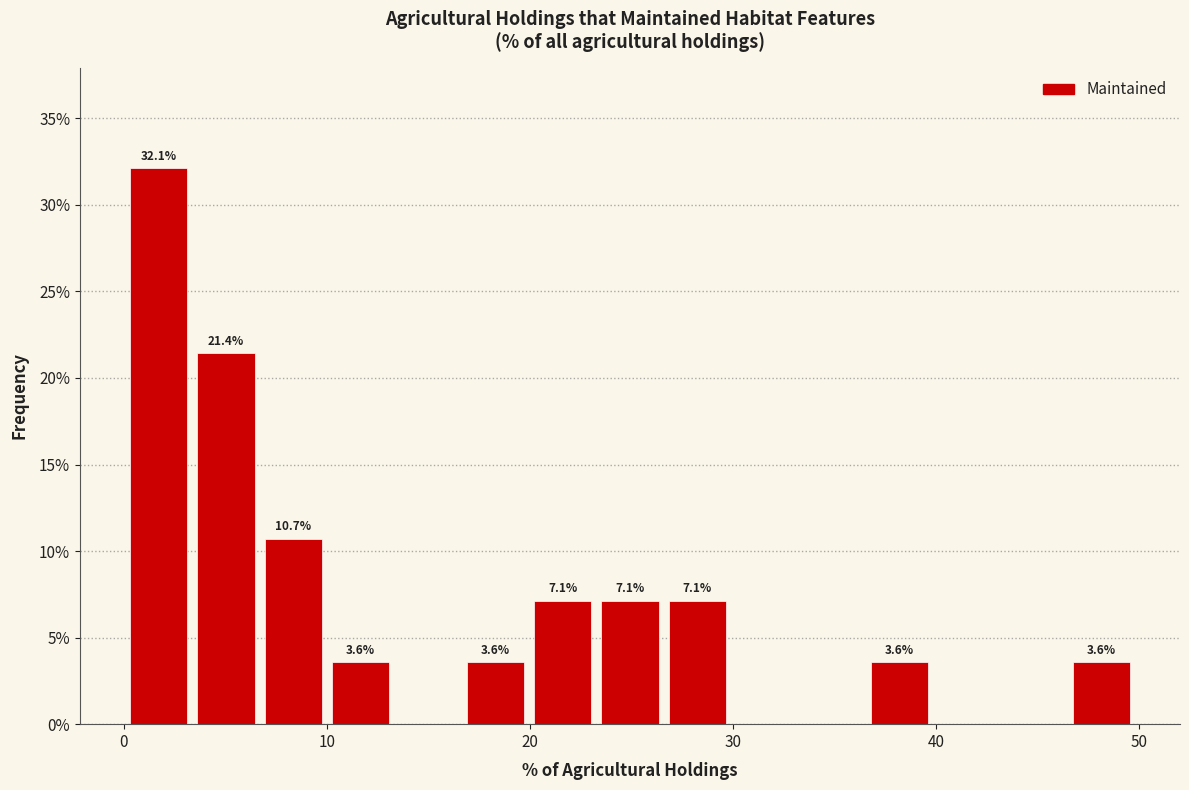

Around what value on the x-axis is the tallest bar? Give the approximate position of its centre, as read against the axis.

2